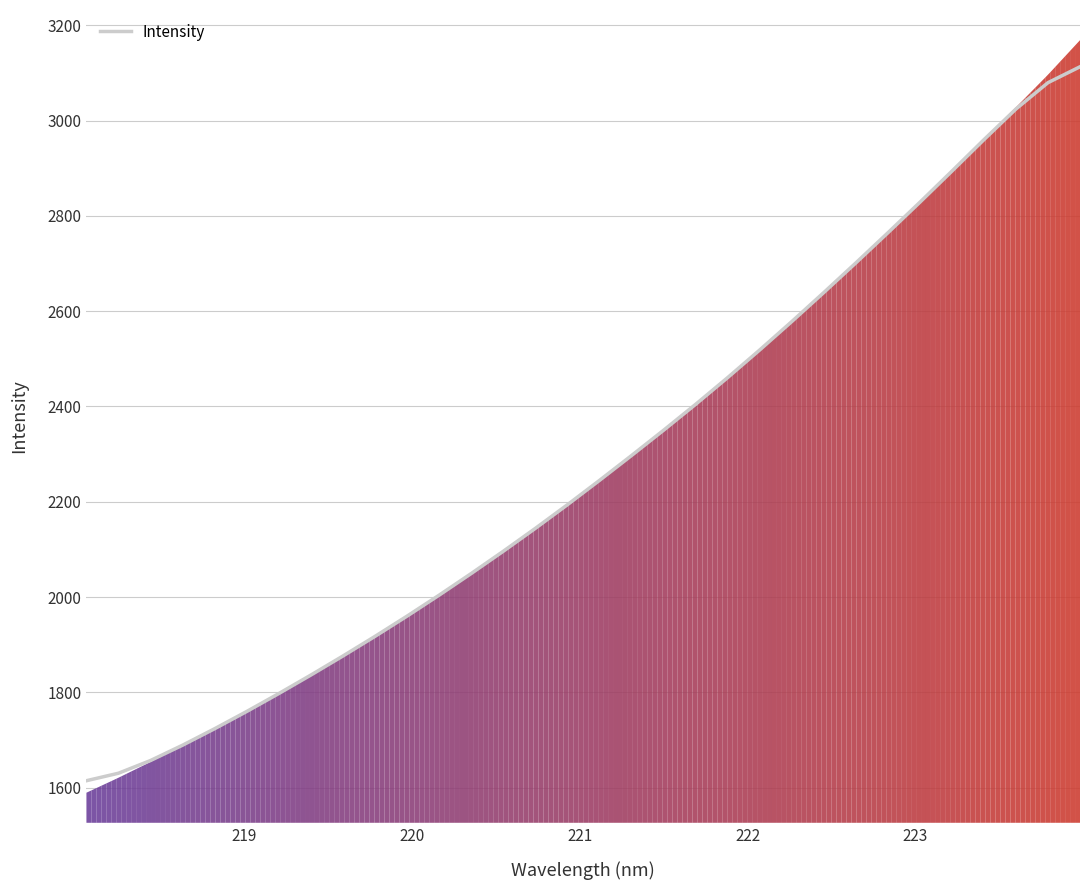

What is the greatest value displayed?

3112.8